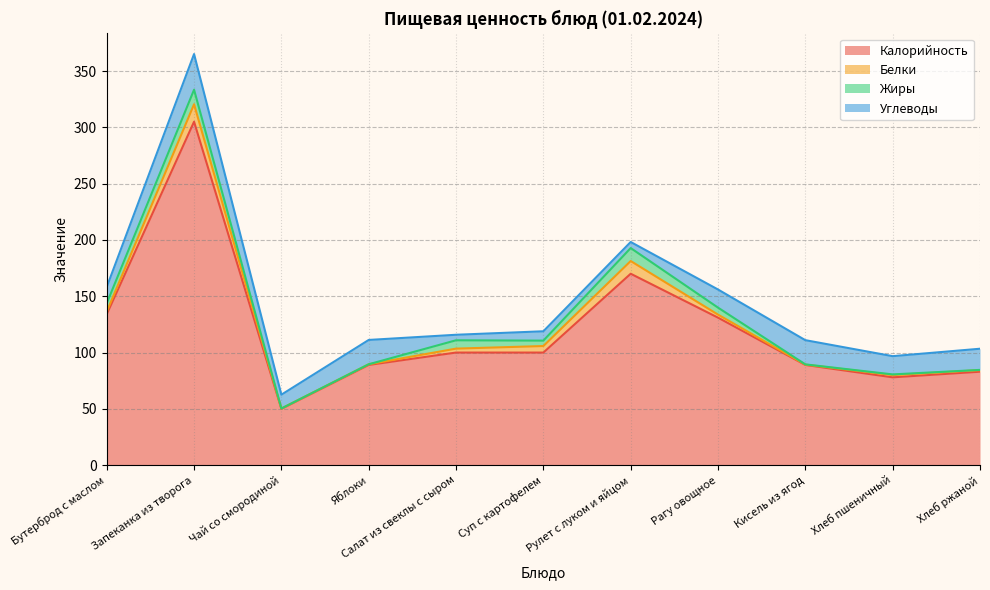

What is the value of the Белки point at the 11th from the left?

1.4